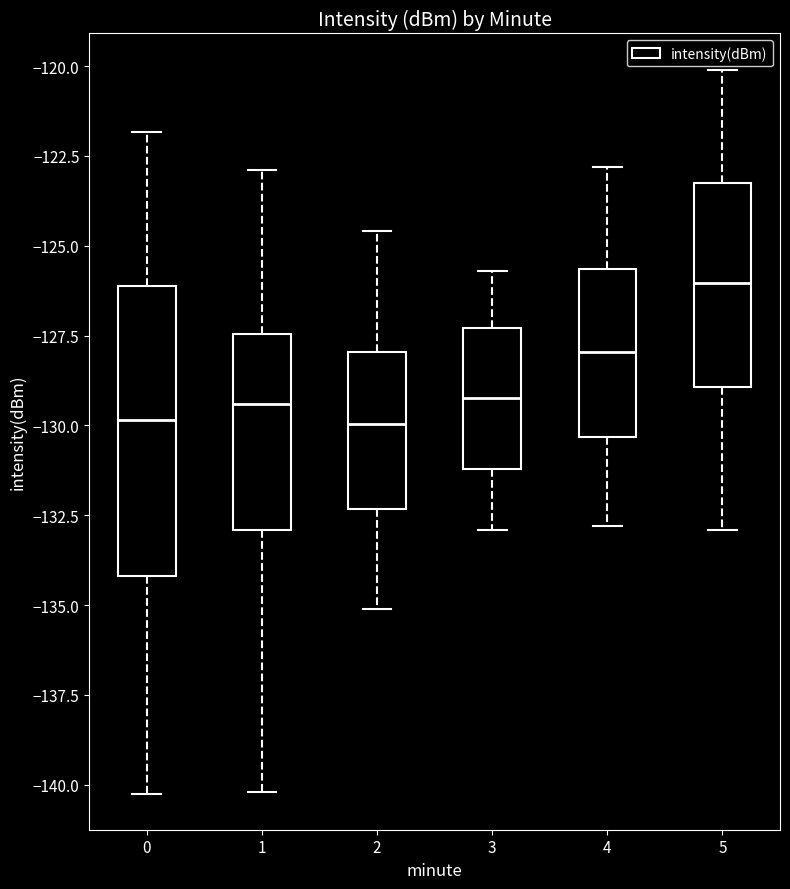

Reading left to right, read every box against the y-axis: the position of its median line, the range the box covers, and the ends of its whiskers. The values are not printed on the chart, so give them approximately, as read against the axis.

0: median -130.0, box -134.0 to -126.0, whiskers -140.0 to -122.0
1: median -129.5, box -133.0 to -127.5, whiskers -140.0 to -123.0
2: median -130.0, box -132.5 to -128.0, whiskers -135.0 to -124.5
3: median -129.0, box -131.0 to -127.5, whiskers -133.0 to -125.5
4: median -128.0, box -130.5 to -125.5, whiskers -133.0 to -123.0
5: median -126.0, box -129.0 to -123.0, whiskers -133.0 to -120.0